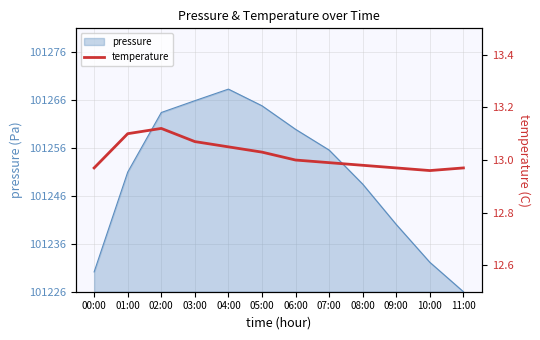

At which label is the value closest to 13?

06:00